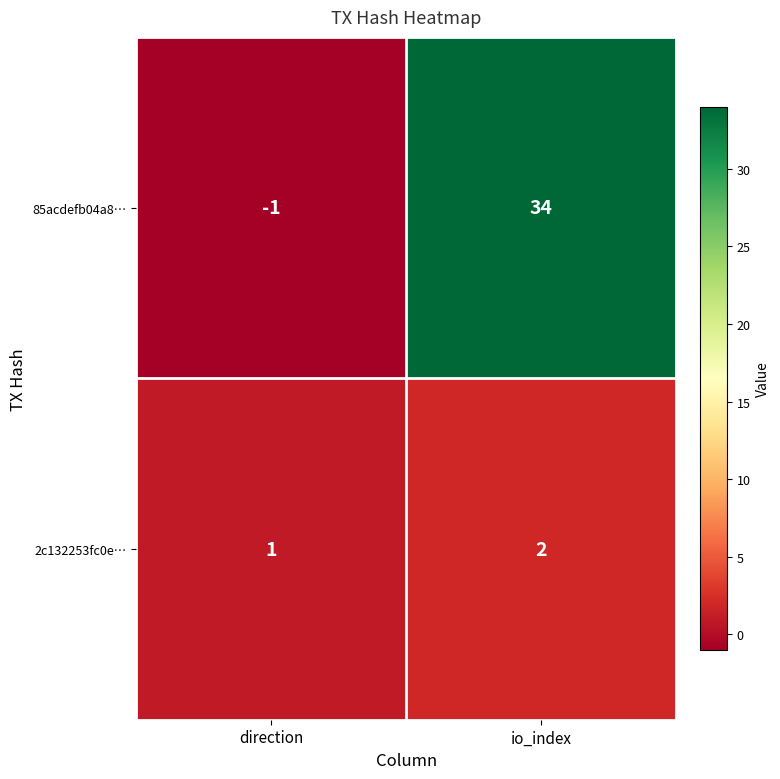

Rank the series at io_index from lowest to highest value.

2c132253fc0e…, 85acdefb04a8…